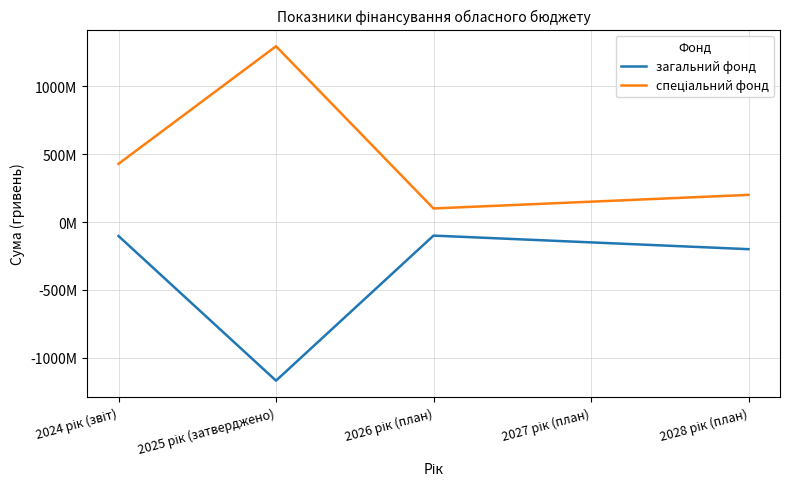

The value of загальний фонд at 2025 рік (затверджено) is -1169174690. True or false?

True